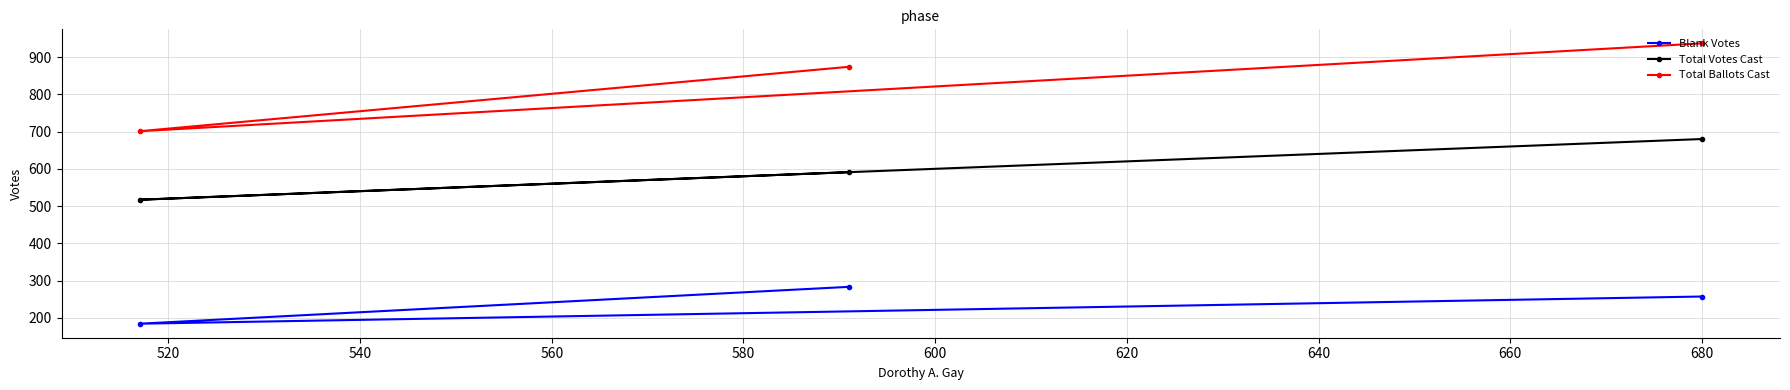

Rank the series by their average value, from highest to lowest.

Total Ballots Cast, Total Votes Cast, Blank Votes